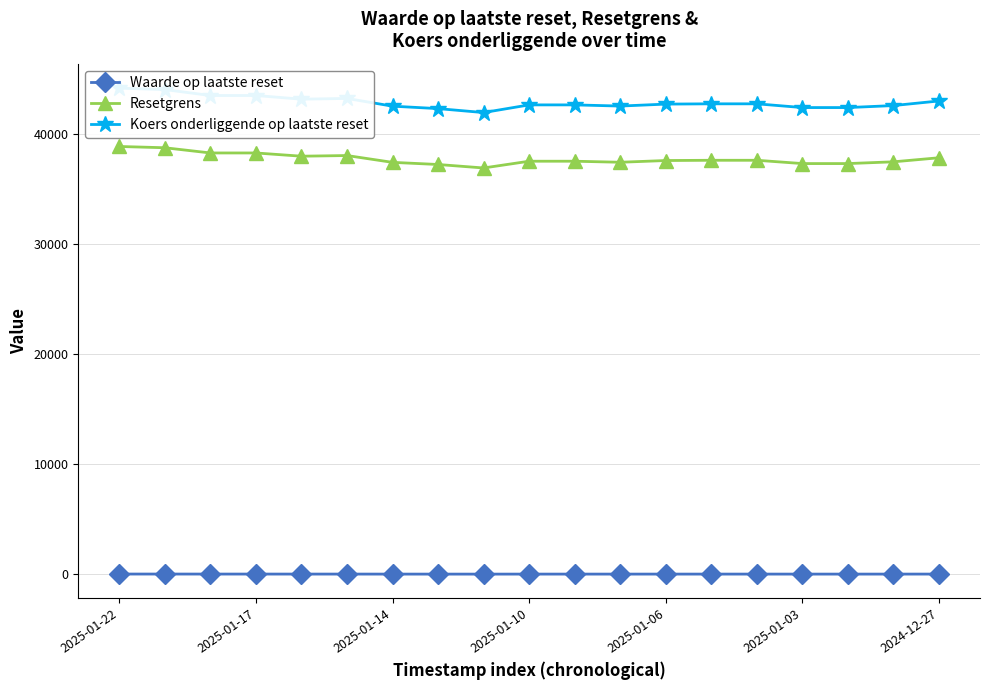

Rank the series by their maximum value, from highest to lowest.

Koers onderliggende op laatste reset, Resetgrens, Waarde op laatste reset